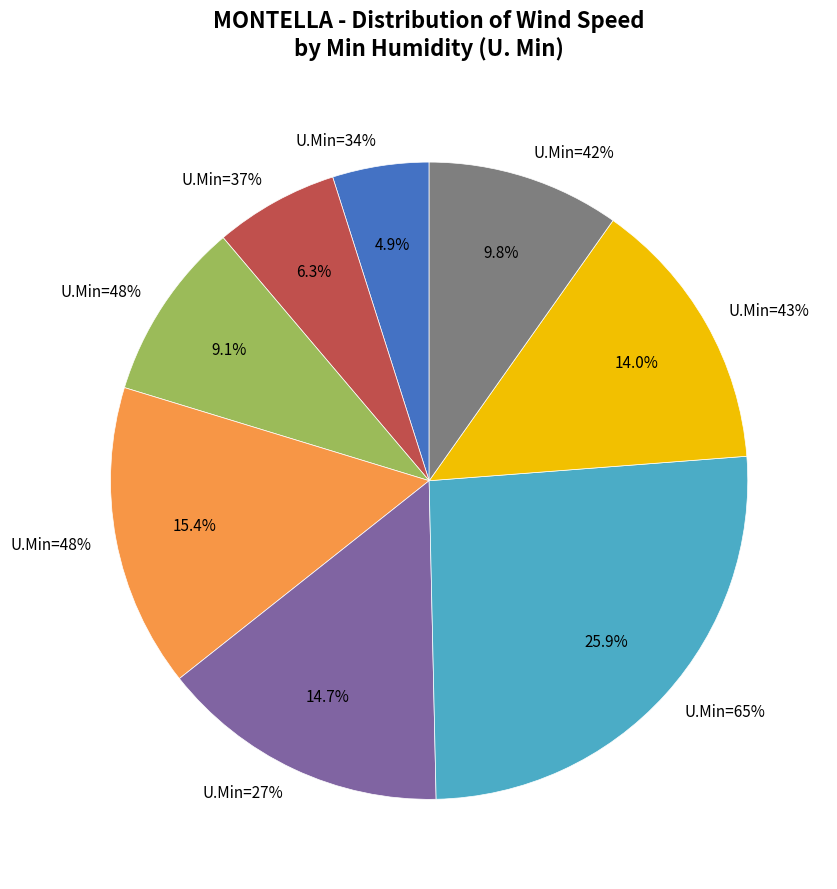

Which category has the biggest portion of the pie?

65